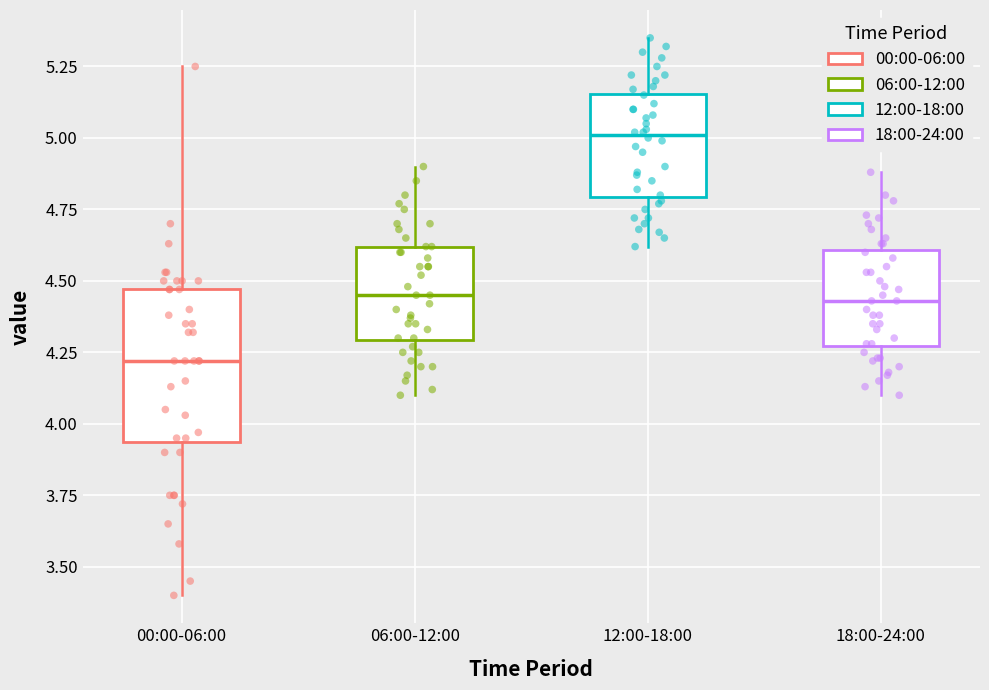

Reading left to right, read every box against the y-axis: the position of its median line, the range the box covers, and the ends of its whiskers. The values are not printed on the chart, so give them approximately, as read against the axis.

00:00-06:00: median 4.20, box 3.95 to 4.45, whiskers 3.40 to 5.25
06:00-12:00: median 4.45, box 4.30 to 4.60, whiskers 4.10 to 4.90
12:00-18:00: median 5.00, box 4.80 to 5.15, whiskers 4.60 to 5.35
18:00-24:00: median 4.45, box 4.25 to 4.60, whiskers 4.10 to 4.90